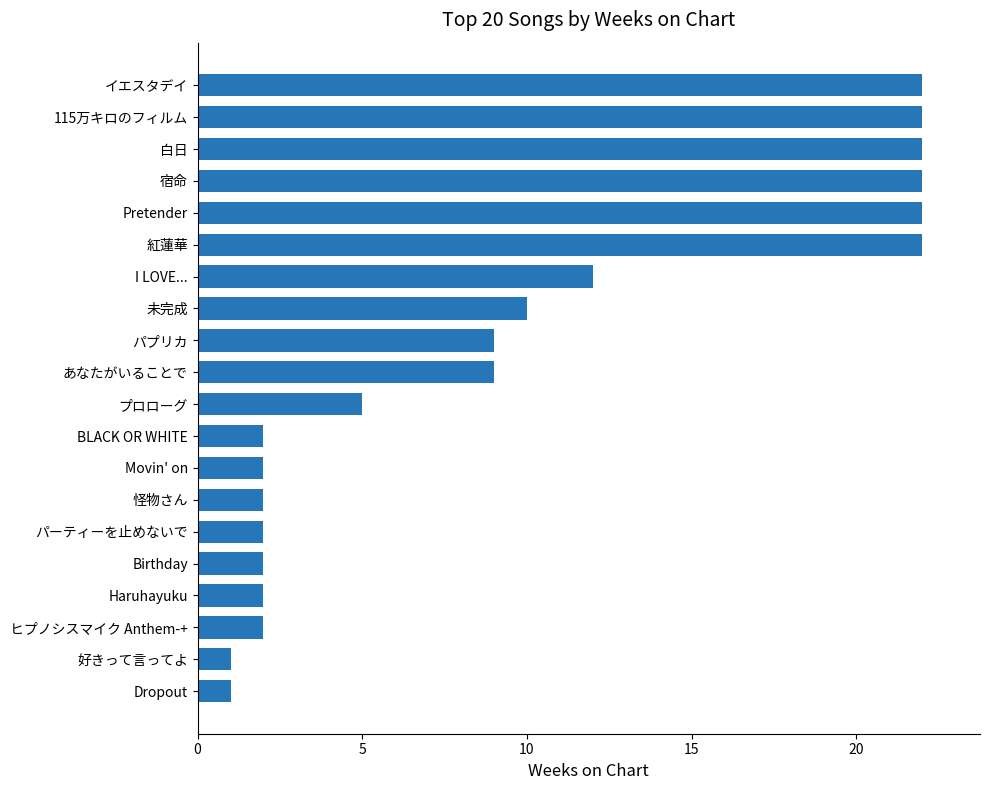

What is the maximum value shown in the chart?

22